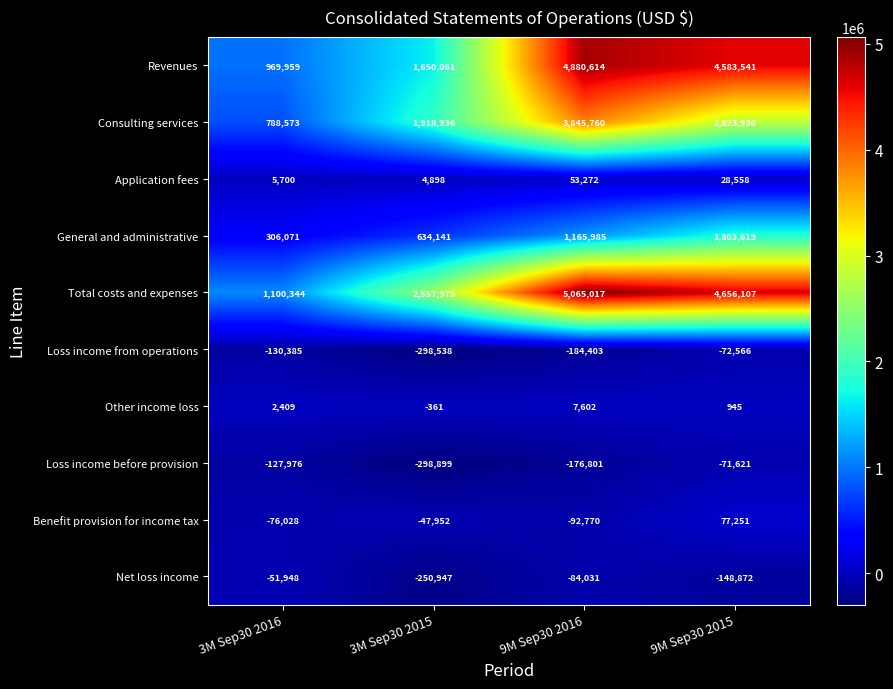

Count the number of data series in this chart.

10